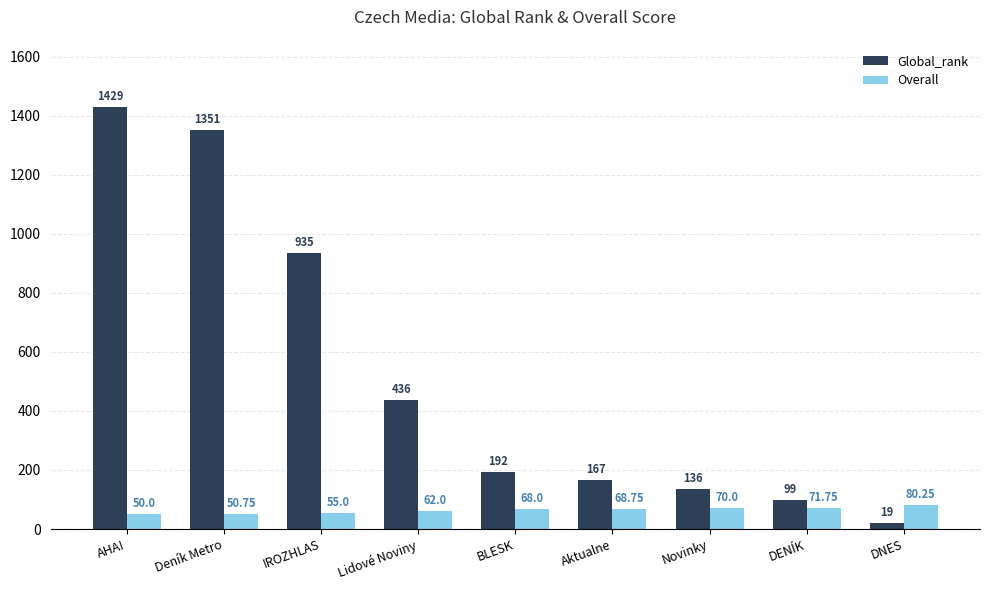

What is the difference between the maximum and second lowest values in the Global_rank series?

1330.0